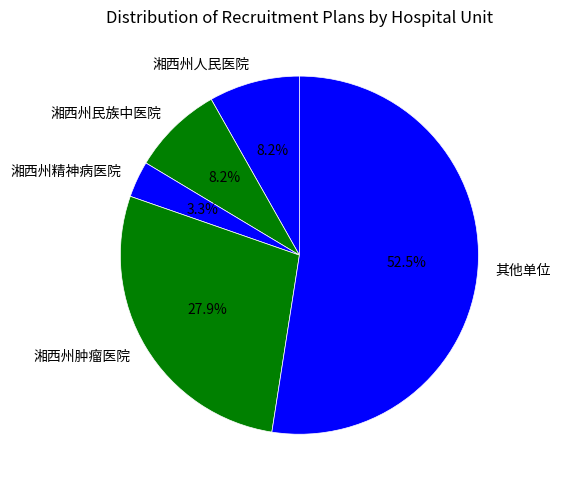

How many slices are in this pie chart?

5